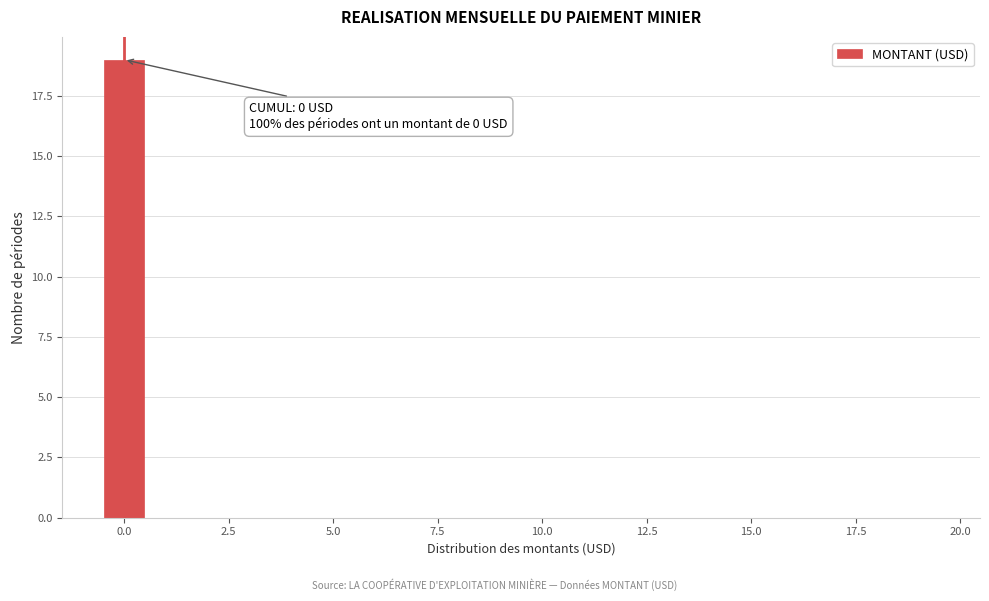

Read against the x-axis, roughly where is the centre of the tallest bar?

0.0